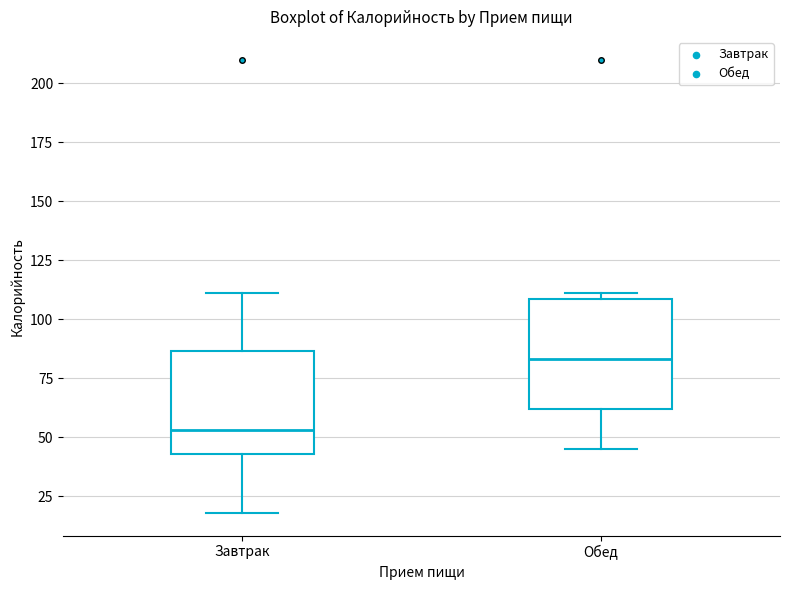

Reading left to right, transcribe this box plot: for each box, give where its median line is, the range the box spans, and where its two whiskers end, as read against the y-axis. The values are not printed on the chart, so give them approximately, as read against the axis.

Завтрак: median 55, box 45 to 85, whiskers 20 to 110
Обед: median 85, box 60 to 110, whiskers 45 to 110 (just above the box's upper edge)